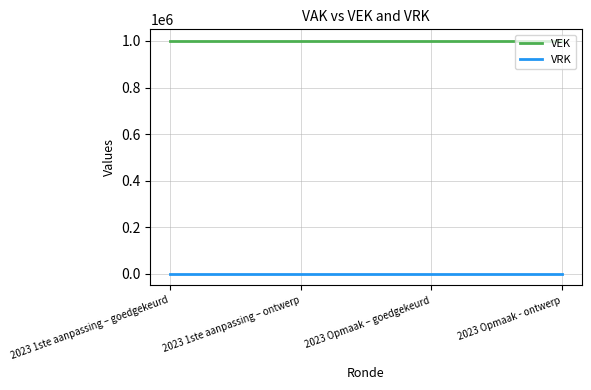

True or false: VEK and VRK cross at least once.

False